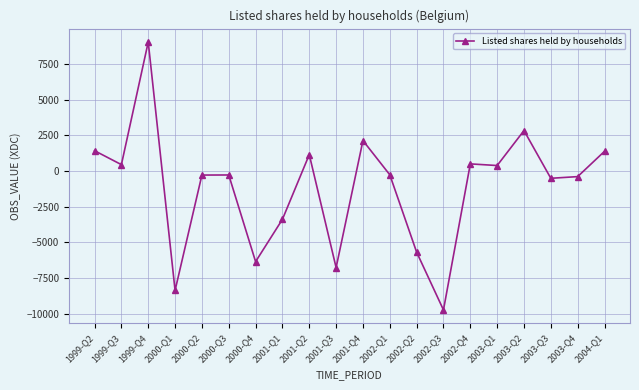

What position from the right is 2000-Q2?

16